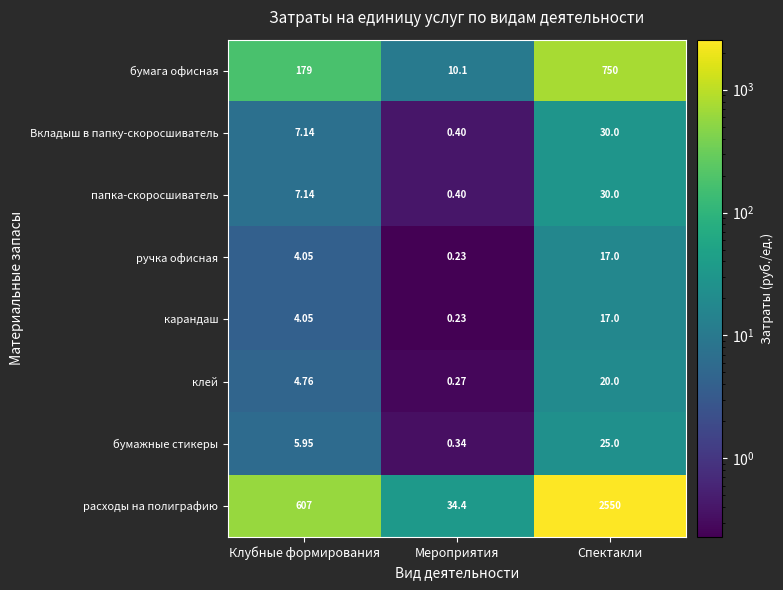

At which category does the chart reach its minimum across all series?

Мероприятия